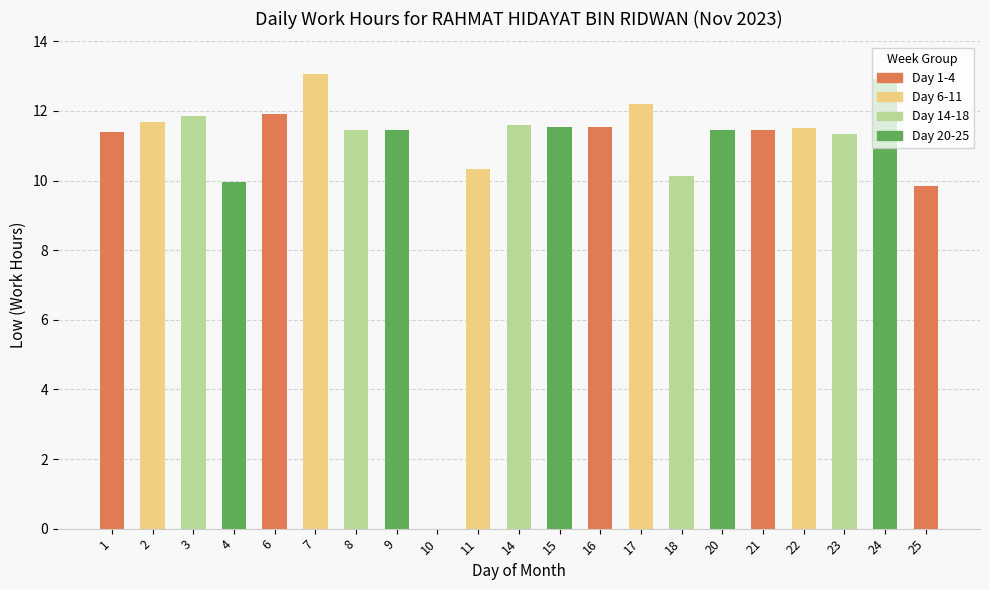

The chart shows a value of 6.6 at 11. True or false?

False